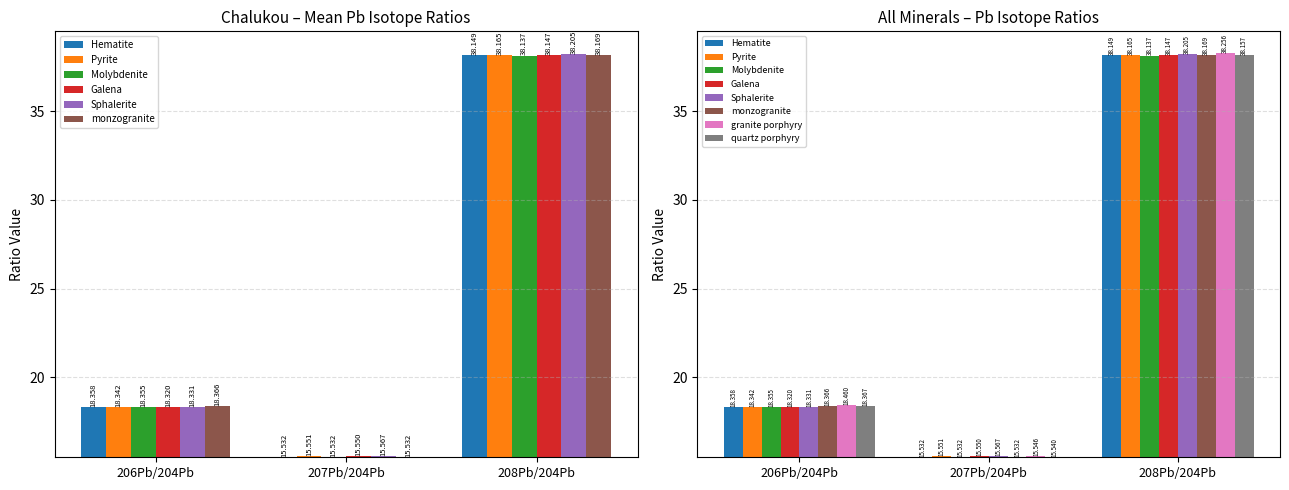

The Sphalerite series shows 18.3 at 206Pb/204Pb. True or false?

True